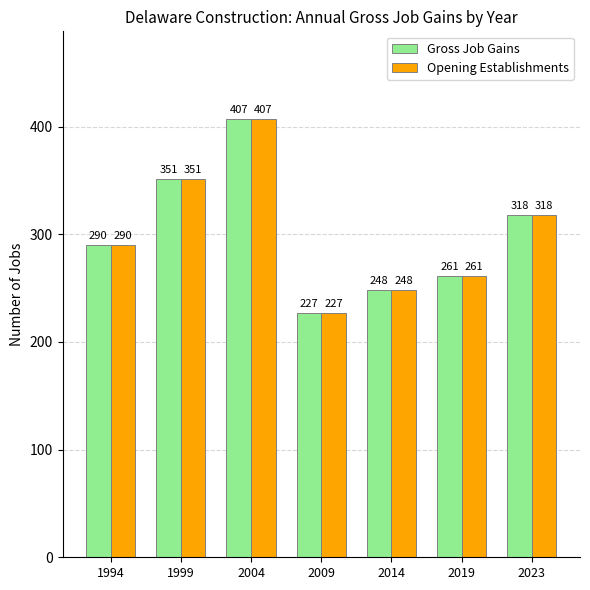

What is the difference between the second highest and minimum values in the Gross Job Gains series?

124